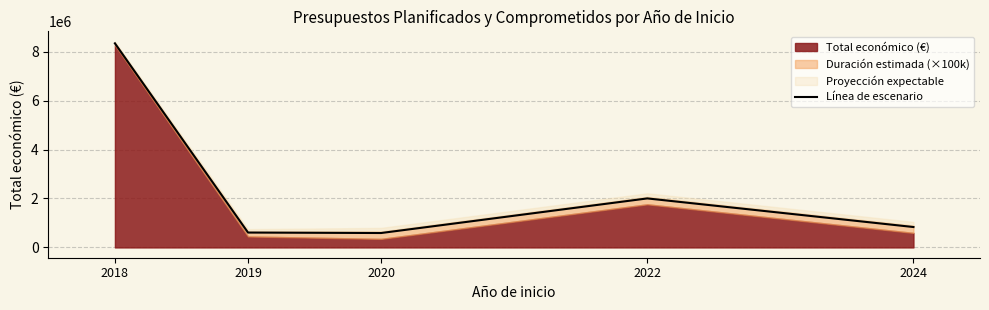

Rank the categories by value from highest to lowest.

2018, 2022, 2024, 2019, 2020